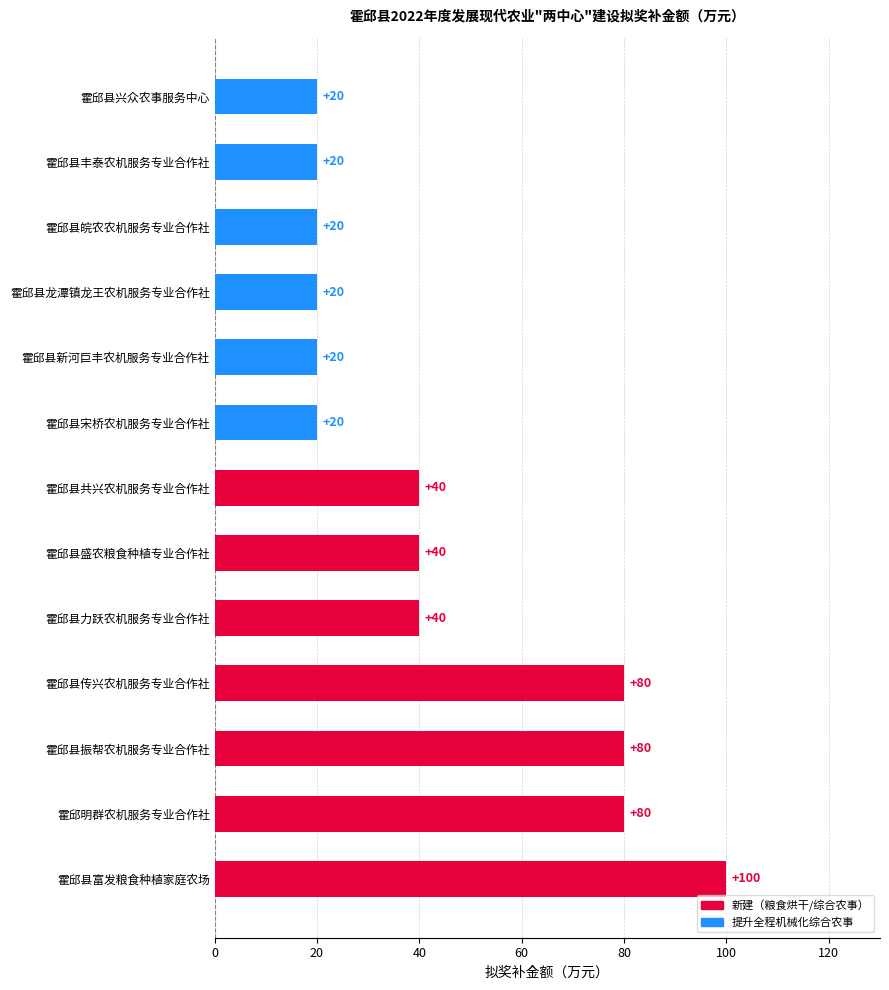

What is the change in value from 霍邱县盛农粮食种植专业合作社 to 霍邱县宋桥农机服务专业合作社?

-20